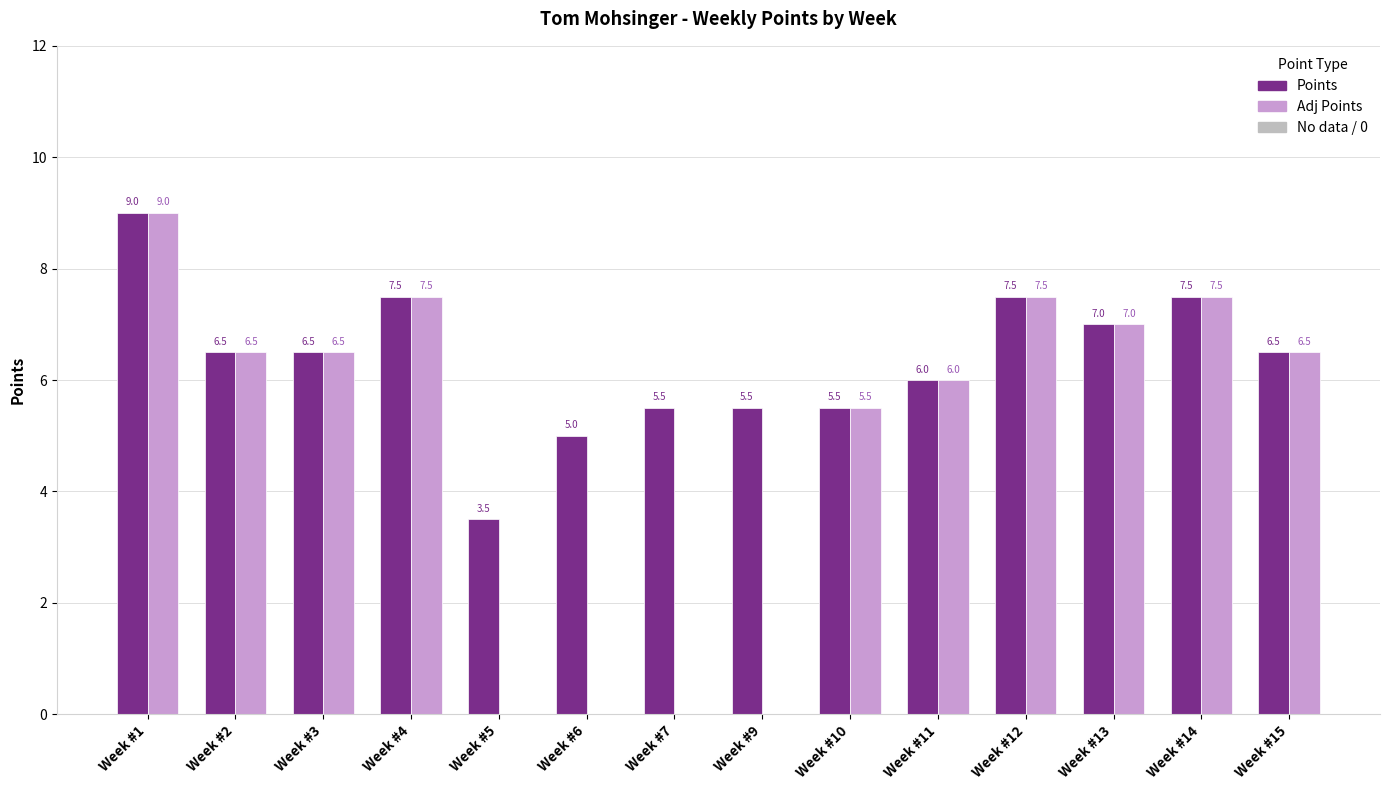

What is the greatest value displayed?

9.0